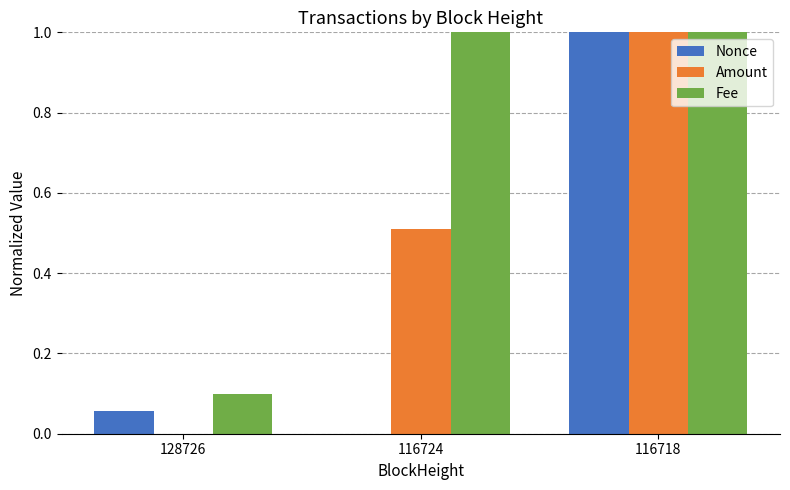

What is the maximum value shown in the chart?

1.0